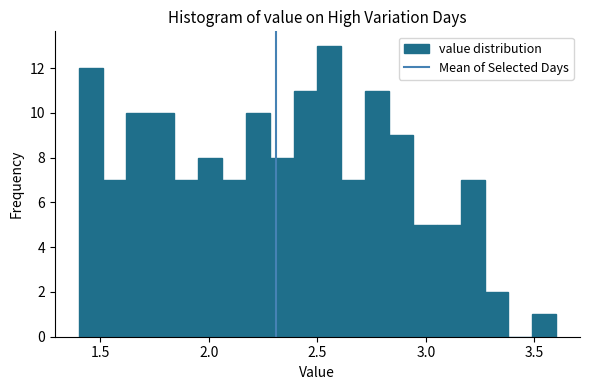

Around what value on the x-axis is the tallest bar? Give the approximate position of its centre, as read against the axis.

2.55